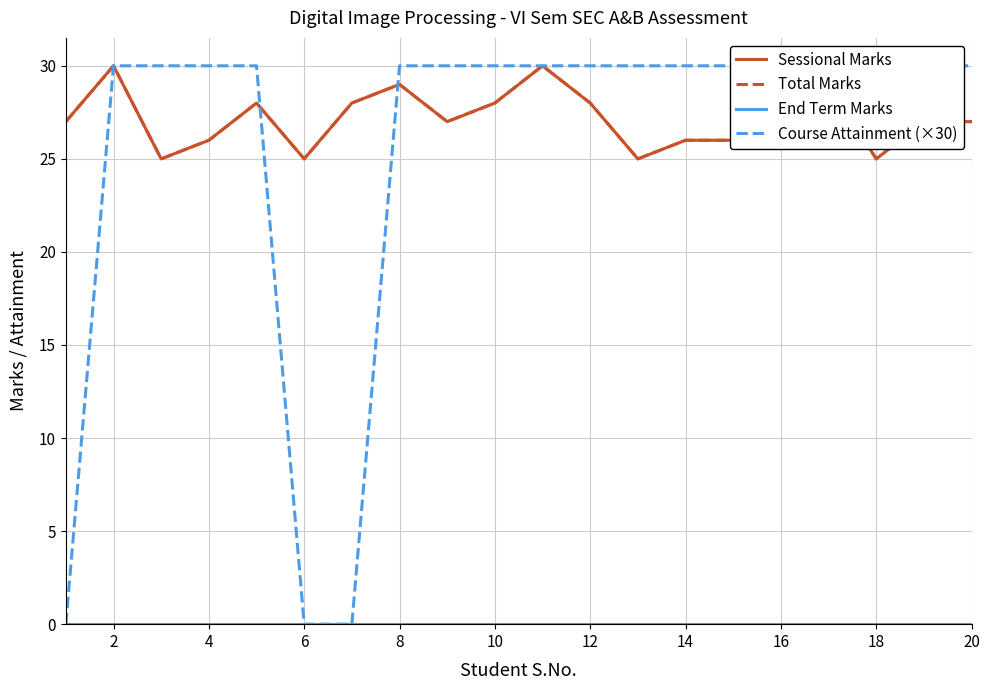

At which label does Sessional Marks reach its peak?

2